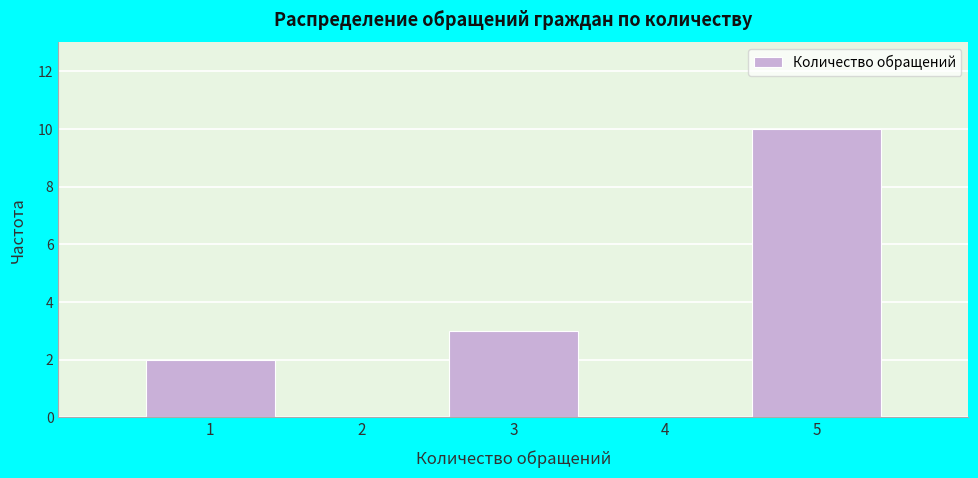

Reading left to right, list every bar in this chart as the range it spans on the x-axis followed by its height. The values are not printed on the chart, so give them approximately, as read against the axis.

0.5 to 1.5: 2
1.5 to 2.5: 0
2.5 to 3.5: 3
3.5 to 4.5: 0
4.5 to 5.5: 10